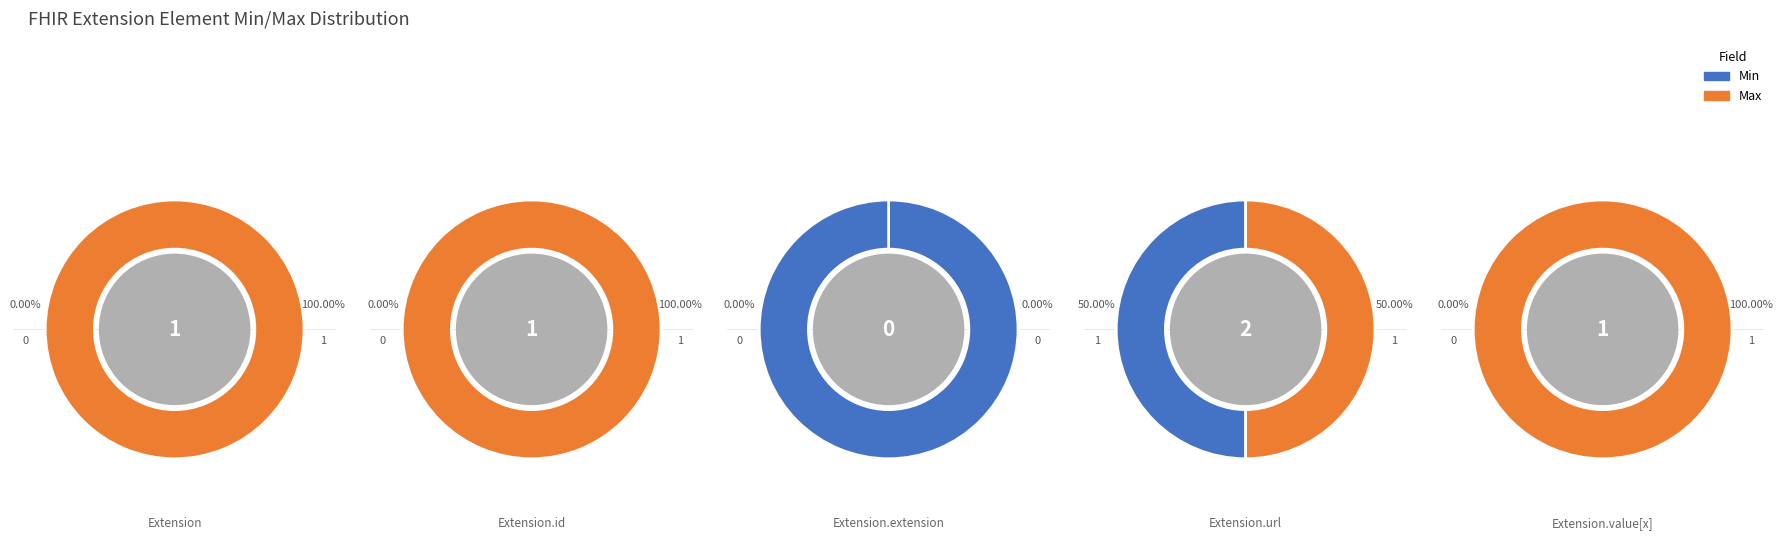

How many slices are in this pie chart?

5